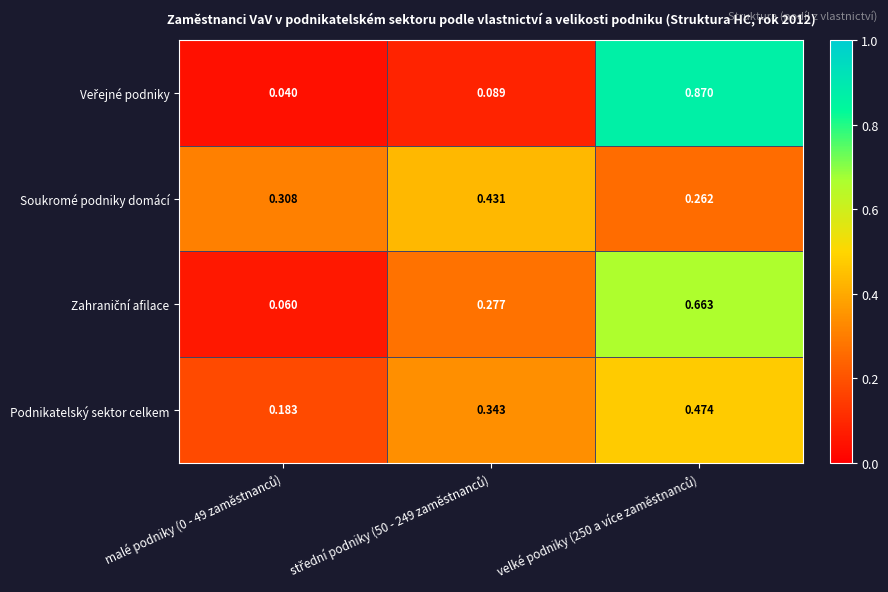

Which series has the largest total across all categories?

Soukromé podniky domácí